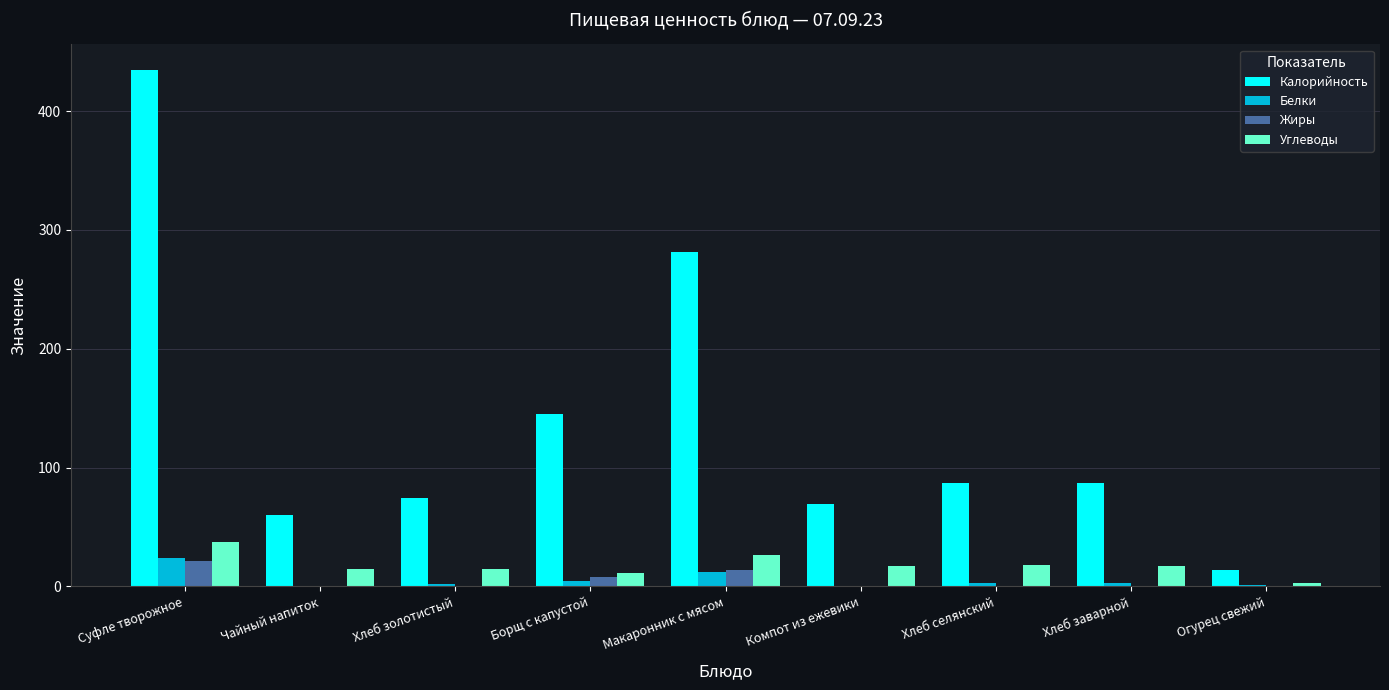

At which category is the sum across all series the highest?

Суфле творожное